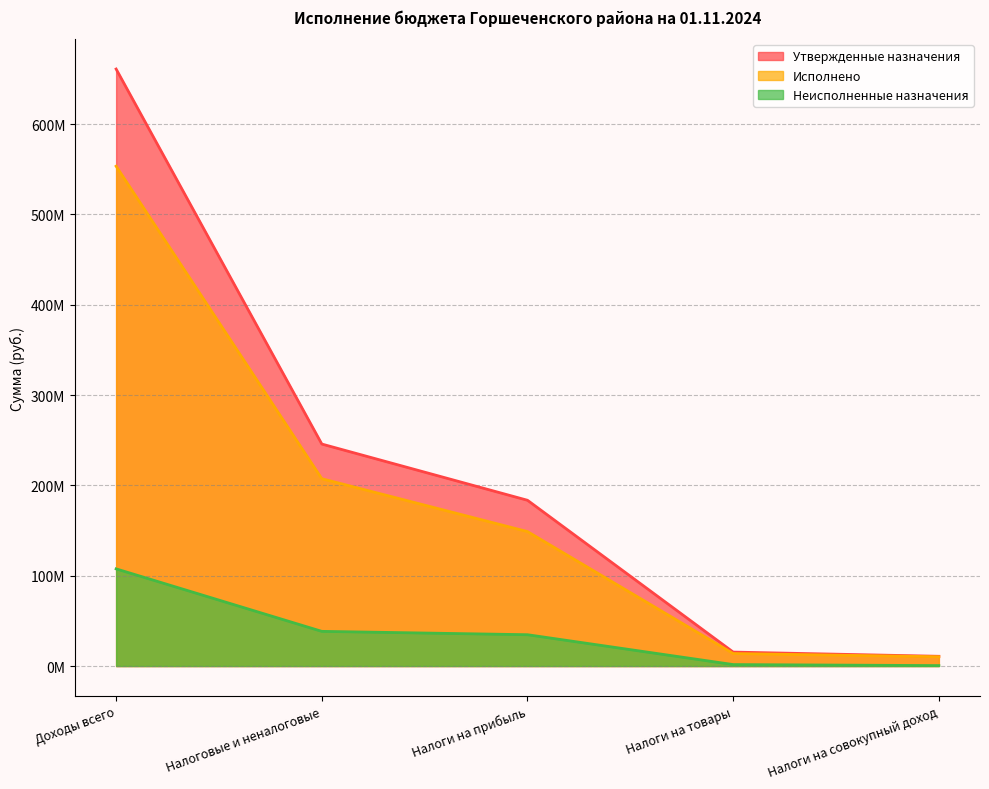

Is it true that Утвержденные назначения equals 15450800.0 at Налоги на товары?

True